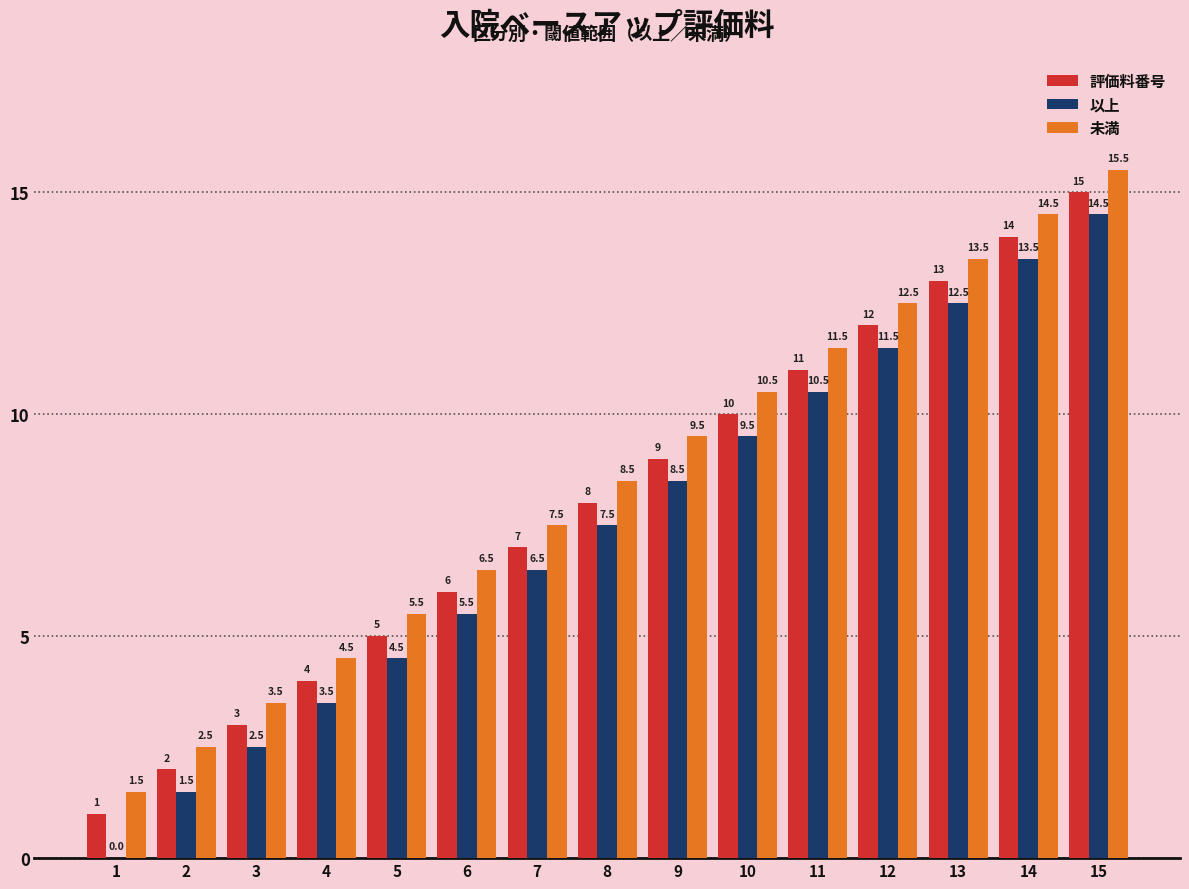

Is the value of 以上 at 1 greater than the value of 未満 at 1?

No